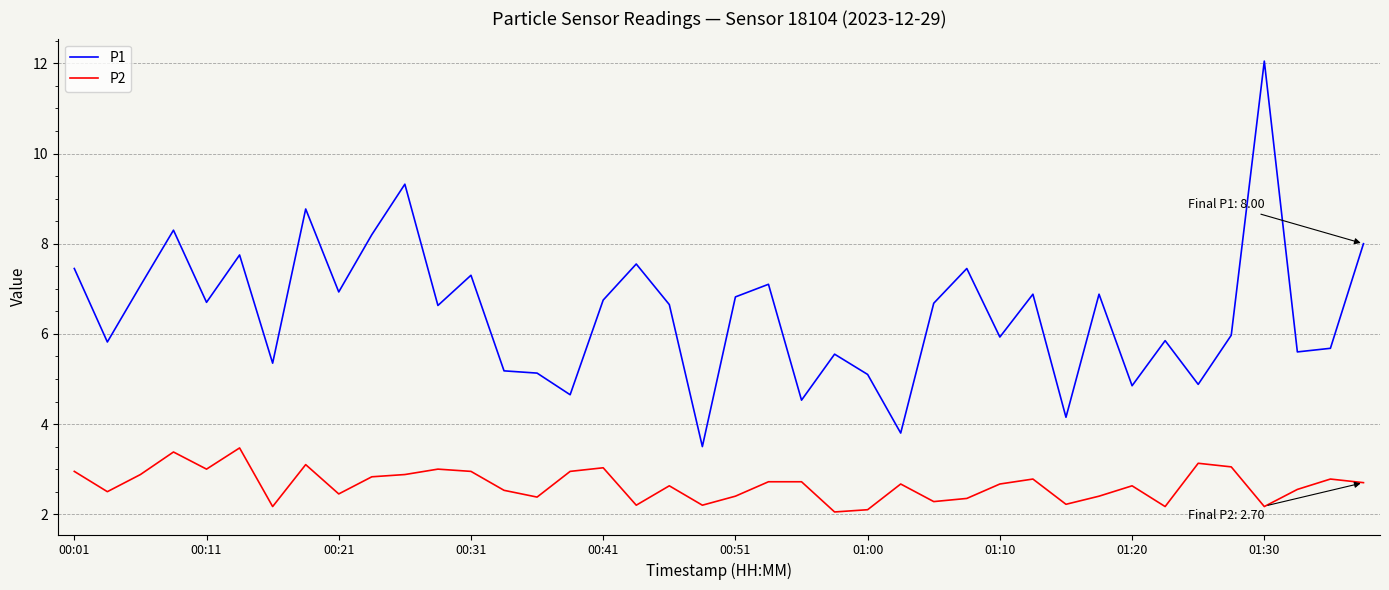

What is the maximum value for P1?

12.1